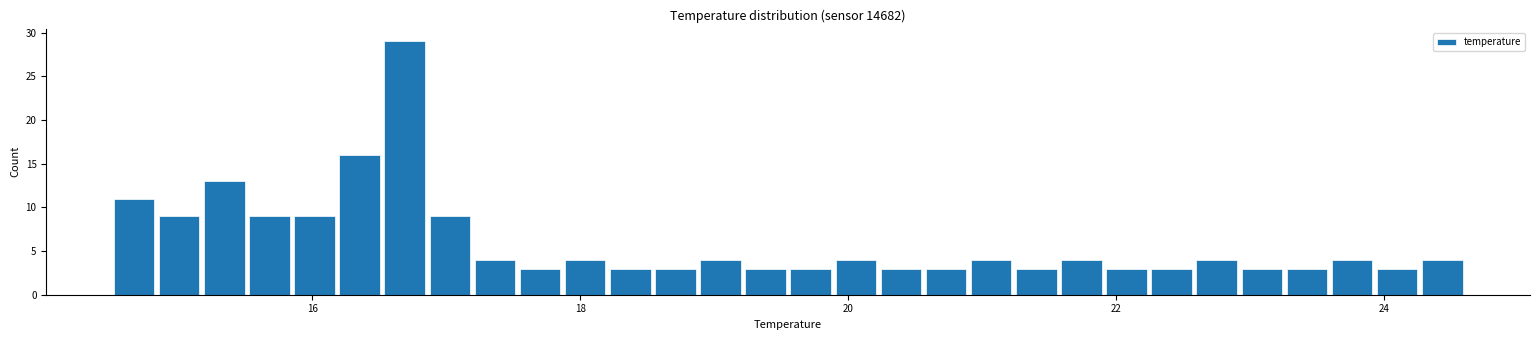

Around what value on the x-axis is the tallest bar? Give the approximate position of its centre, as read against the axis.

16.6